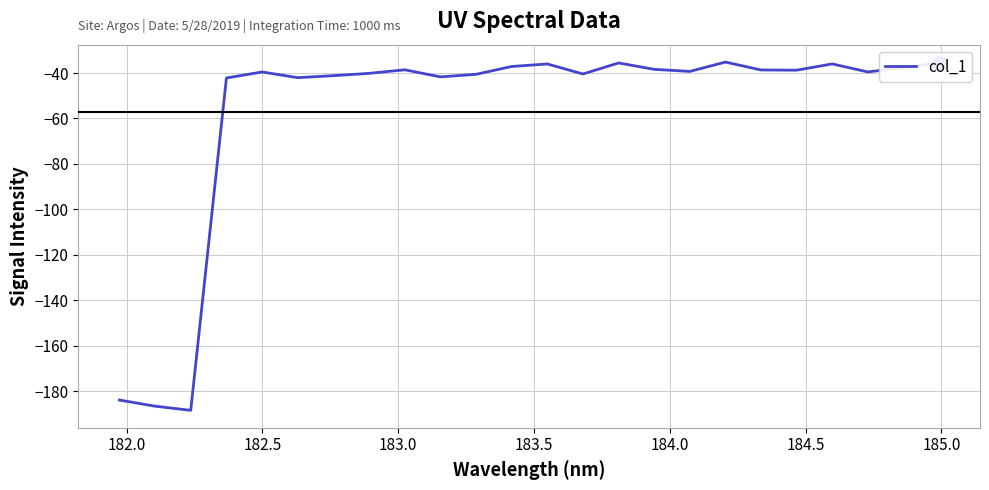

What is the difference between the maximum and minimum values?

153.3